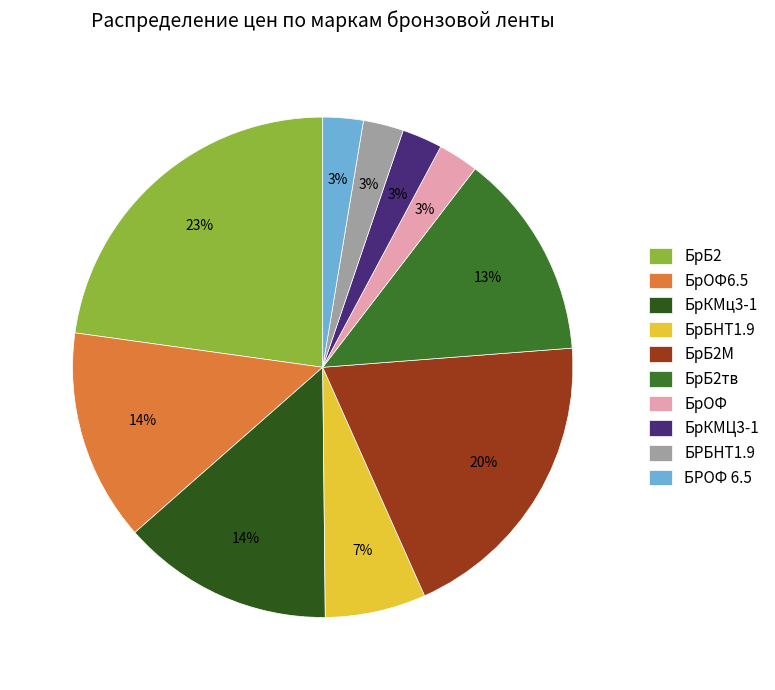

Count the number of slices in the pie.

10